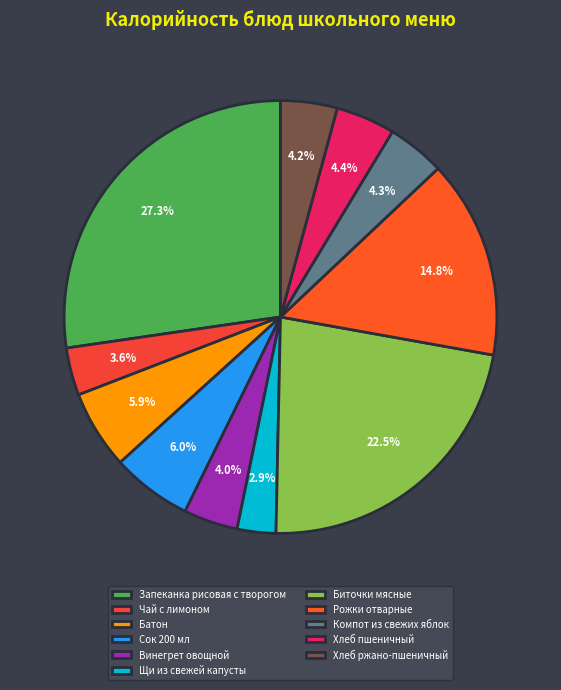

How many segments does this pie chart have?

11